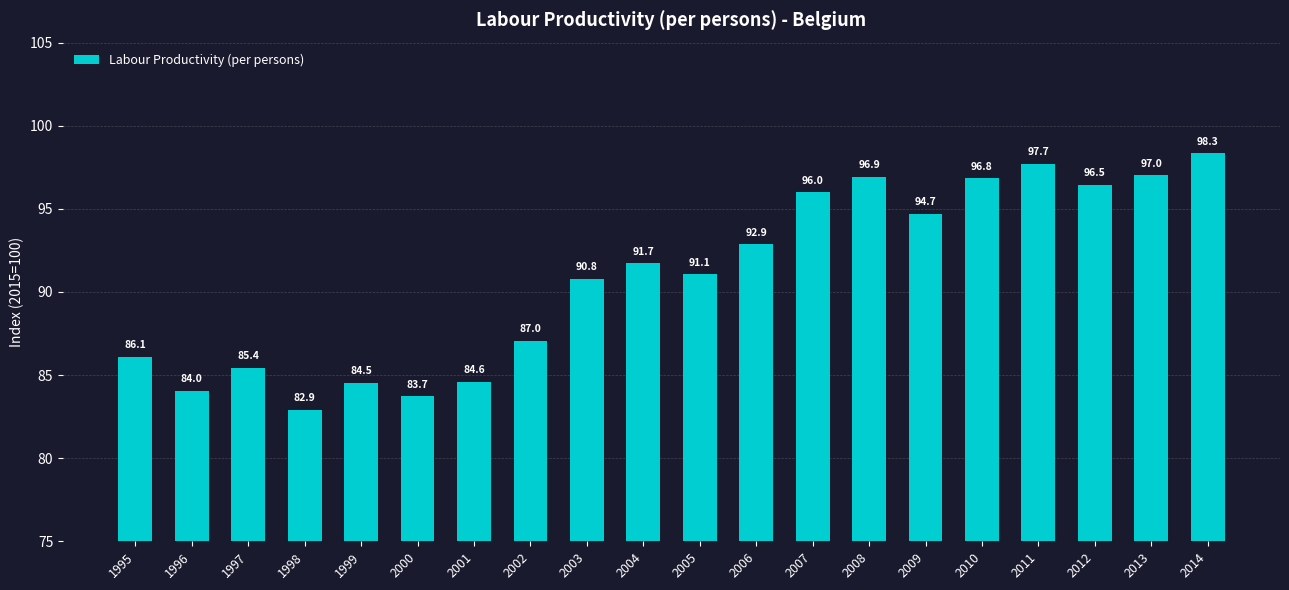

What is the ratio of the value at 2007 to the value at 2004?

1.0